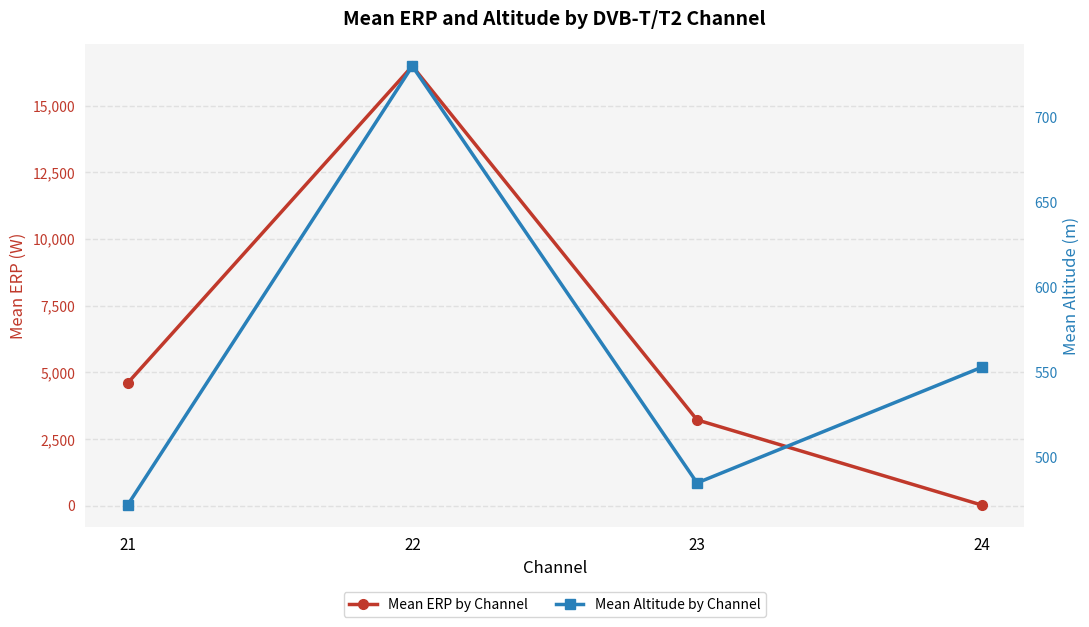

Does the chart display data point markers on the line(s)?

Yes